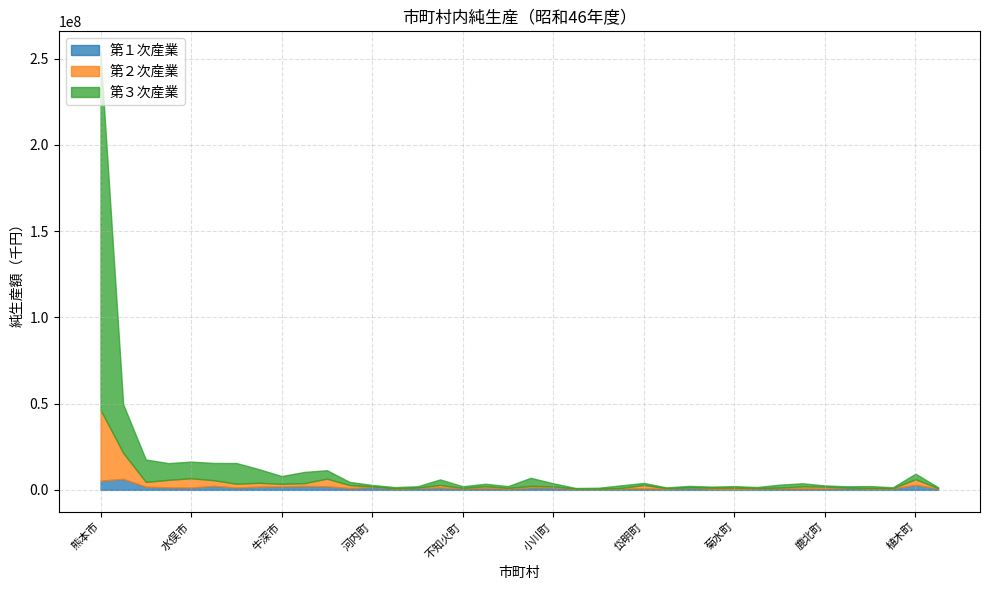

List the series in order of their peak value, lowest first.

第１次産業, 第２次産業, 第３次産業